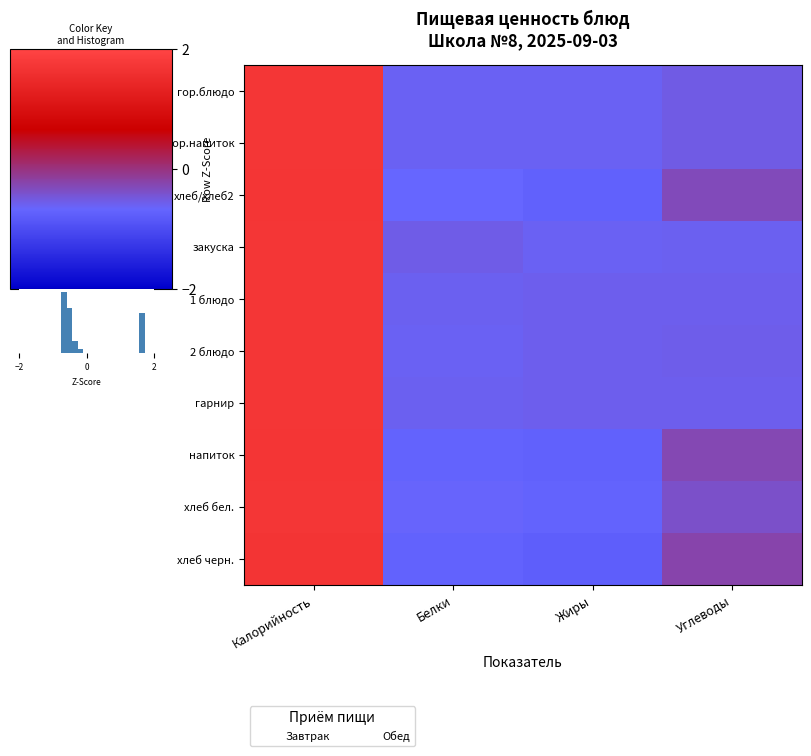

The закуска series shows 1.7 at Калорийность. True or false?

True